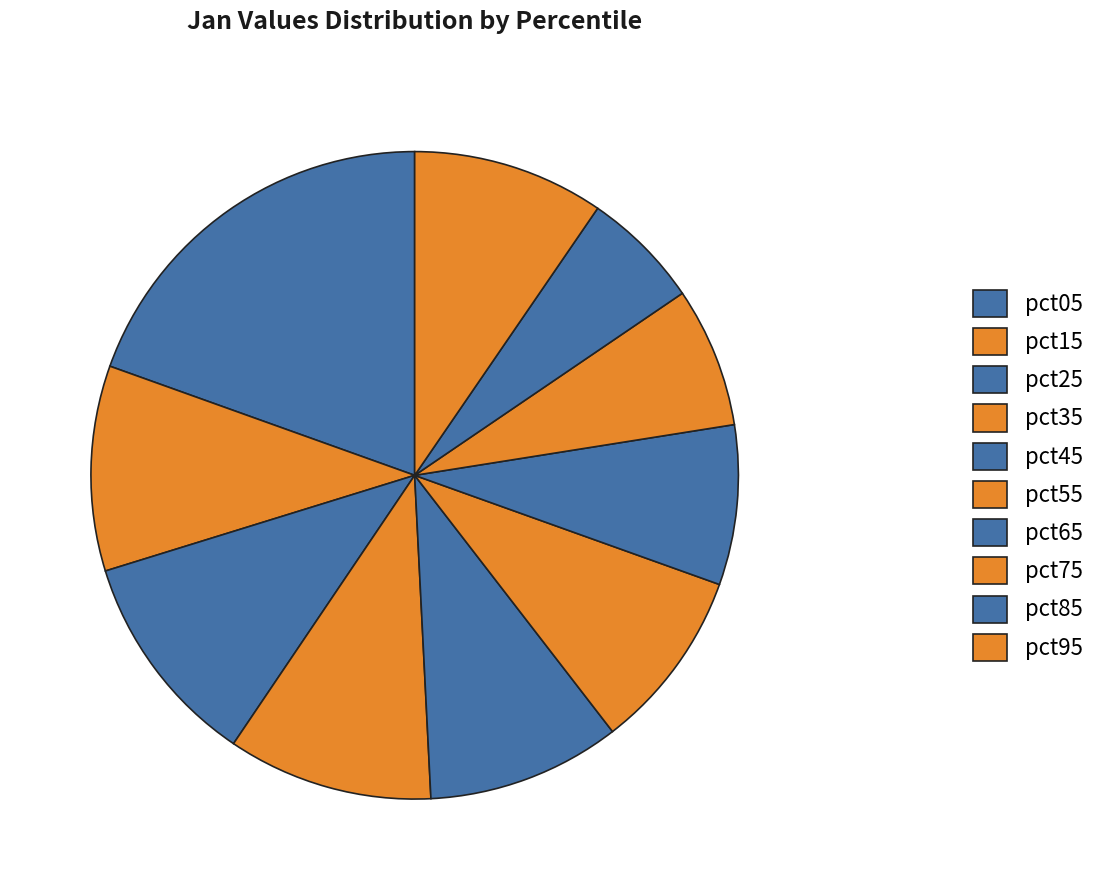

Count the number of slices in the pie.

10